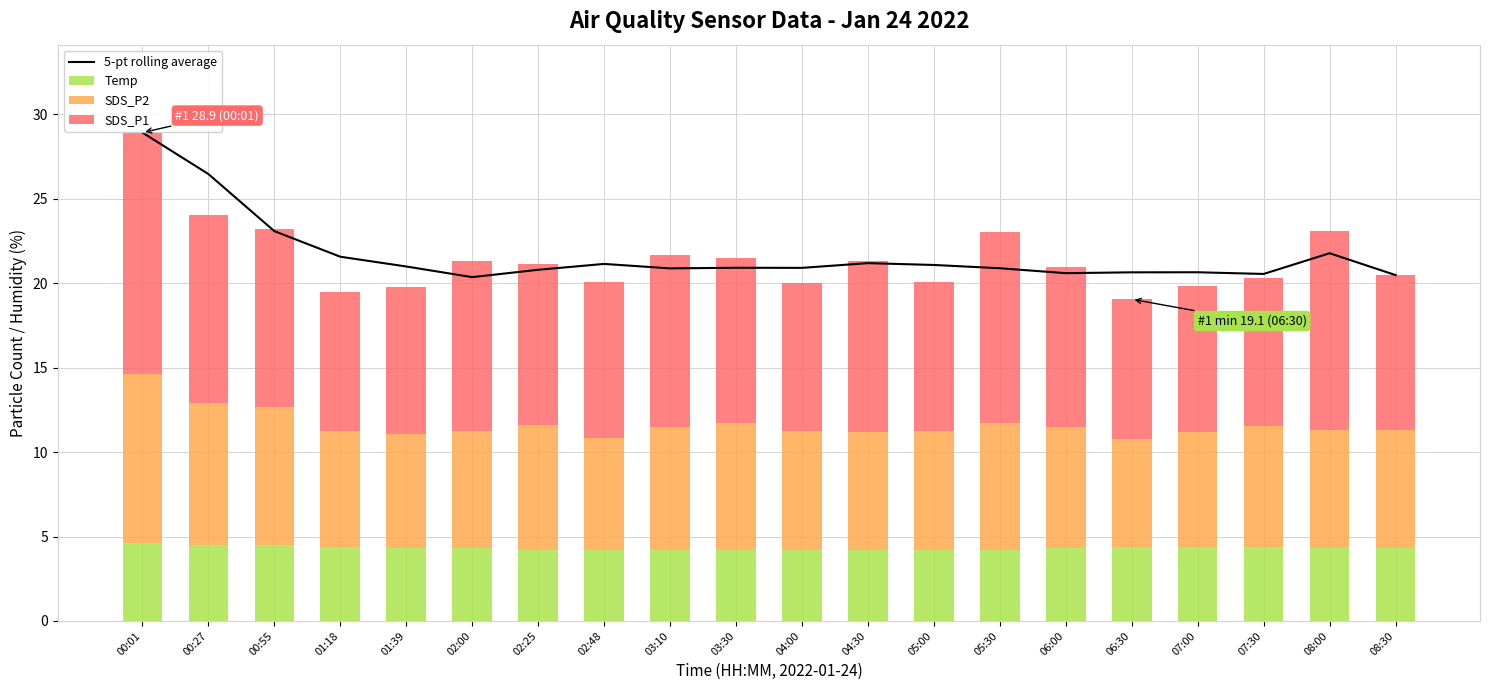

Which series changed the most between 00:55 and 04:00?

5-pt rolling average